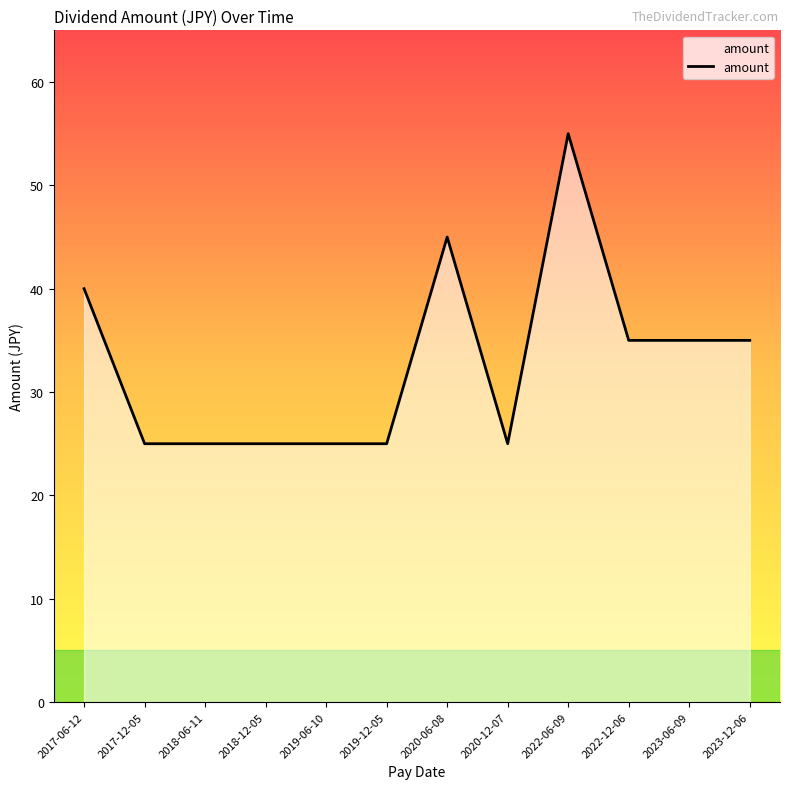

What position from the right is 2020-12-07?

5